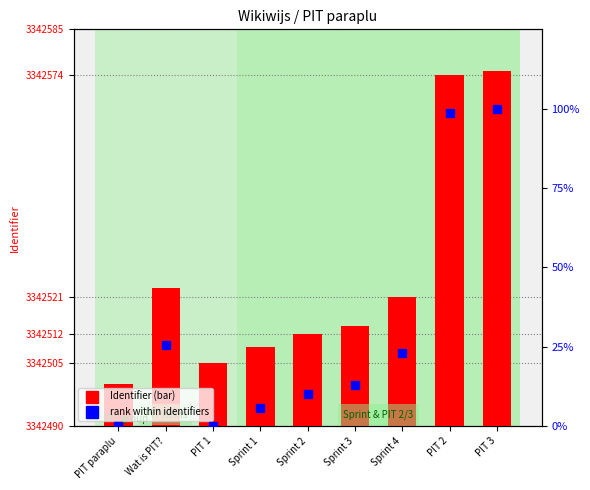

Reading right to left, list all the values displayed in this chart.

Identifier: 3342575.0	3342574.0	3342521.0	3342514.0	3342512.0	3342509.0	3342505.0	3342523.0	3342500.0
rank within identifiers: 100.0	98.6	22.9	12.9	10.0	5.7	0.0	25.7	0.0